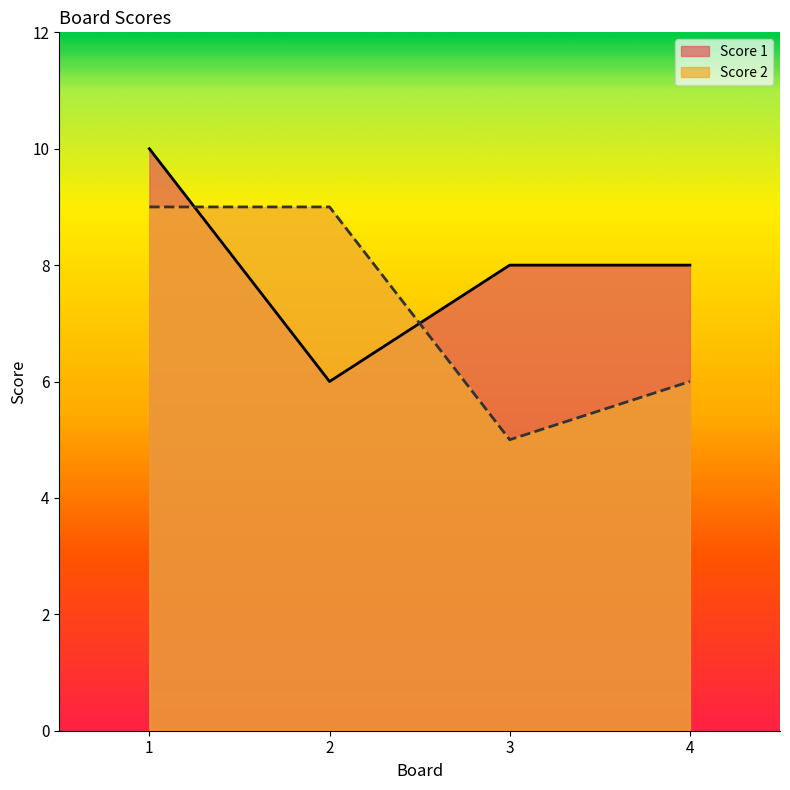

At which label is Score 2 closest to 7?

4